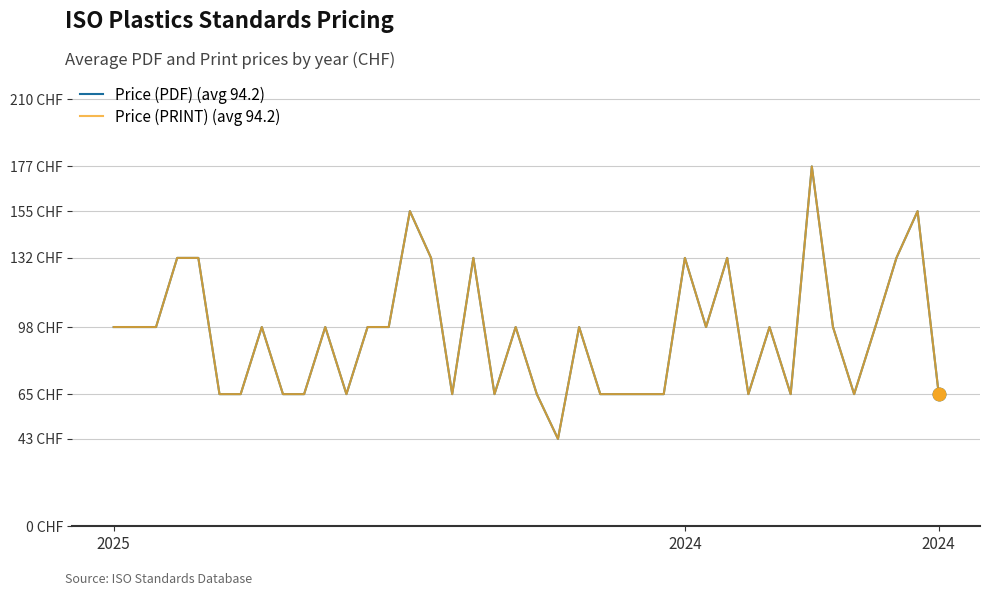

Does the chart have visible grid lines?

Yes